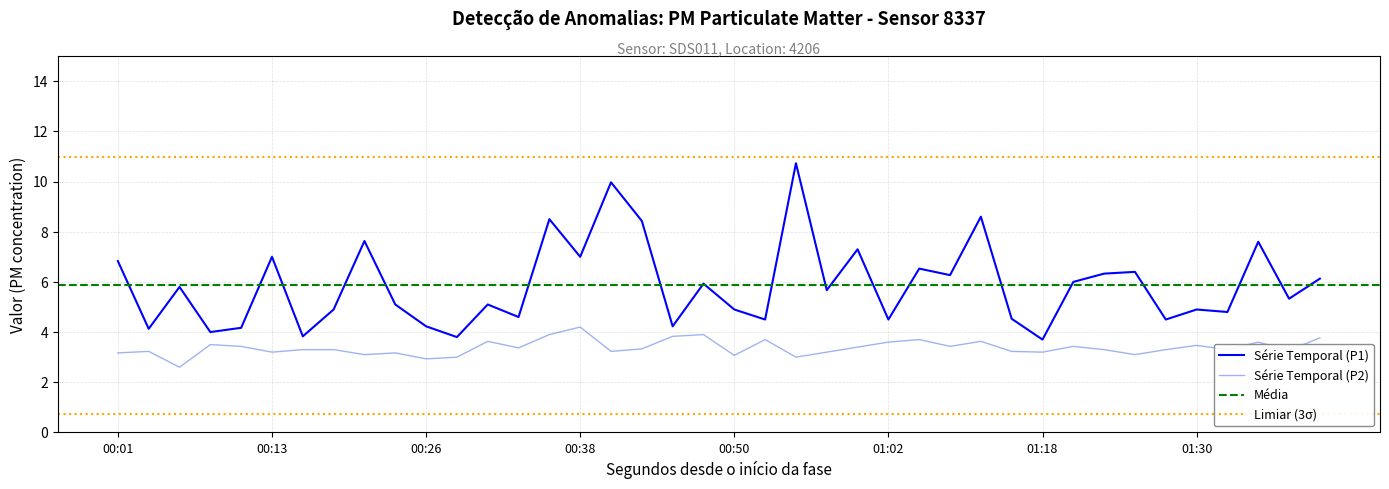

Is the value of P1 at 00:55 greater than the value of P2 at 01:30?

Yes